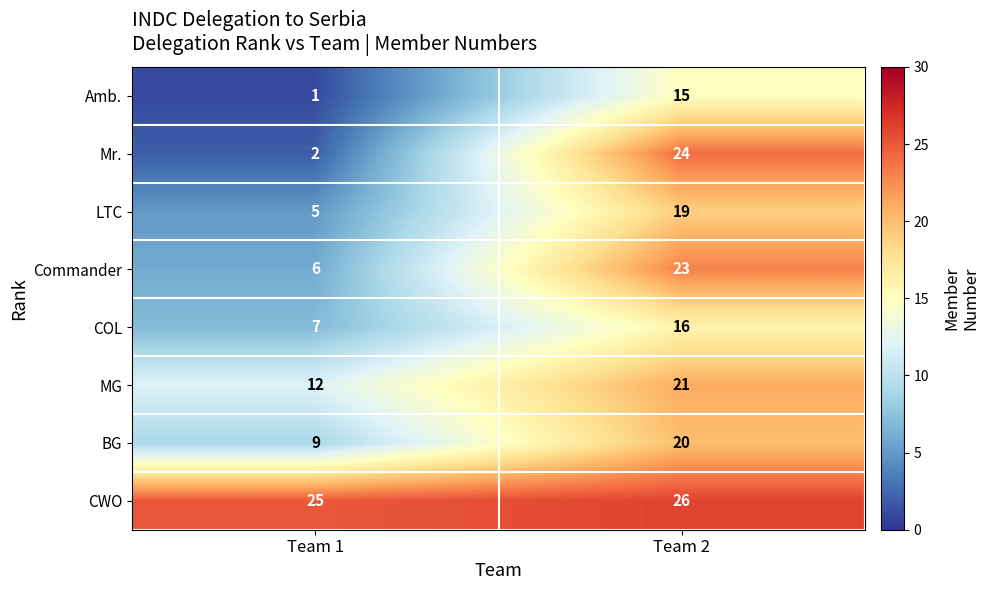

What is the total value across all series at Team 2?

164